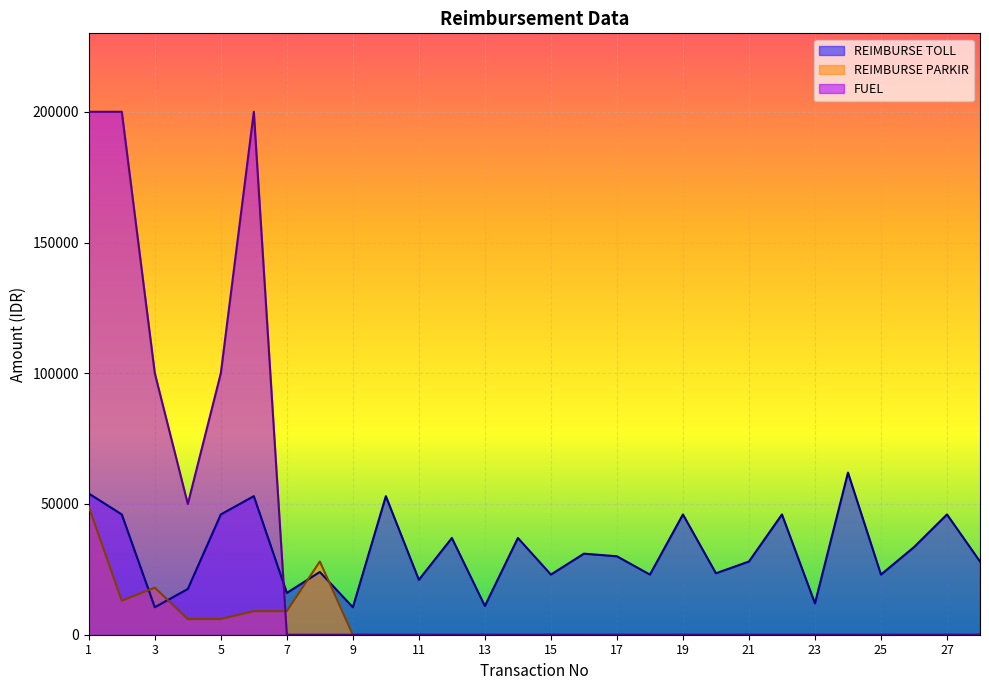

Reading left to right, extract all data points from this chart.

REIMBURSE TOLL: 1=54000	2=46000	3=10500	4=17500	5=46000	6=53000	7=16000	8=24000	9=10500	10=53000	11=21000	12=37000	13=11000	14=37000	15=23000	16=31000	17=30000	18=23000	19=46000	20=23500	21=28000	22=46000	23=12000	24=62000	25=23000	26=33500	27=46000	28=28000
REIMBURSE PARKIR: 1=49000	2=13000	3=18000	4=6000	5=6000	6=9000	7=9000	8=28000	9=0	10=0	11=0	12=0	13=0	14=0	15=0	16=0	17=0	18=0	19=0	20=0	21=0	22=0	23=0	24=0	25=0	26=0	27=0	28=0
FUEL: 1=200000	2=200000	3=100000	4=50000	5=100000	6=200000	7=0	8=0	9=0	10=0	11=0	12=0	13=0	14=0	15=0	16=0	17=0	18=0	19=0	20=0	21=0	22=0	23=0	24=0	25=0	26=0	27=0	28=0